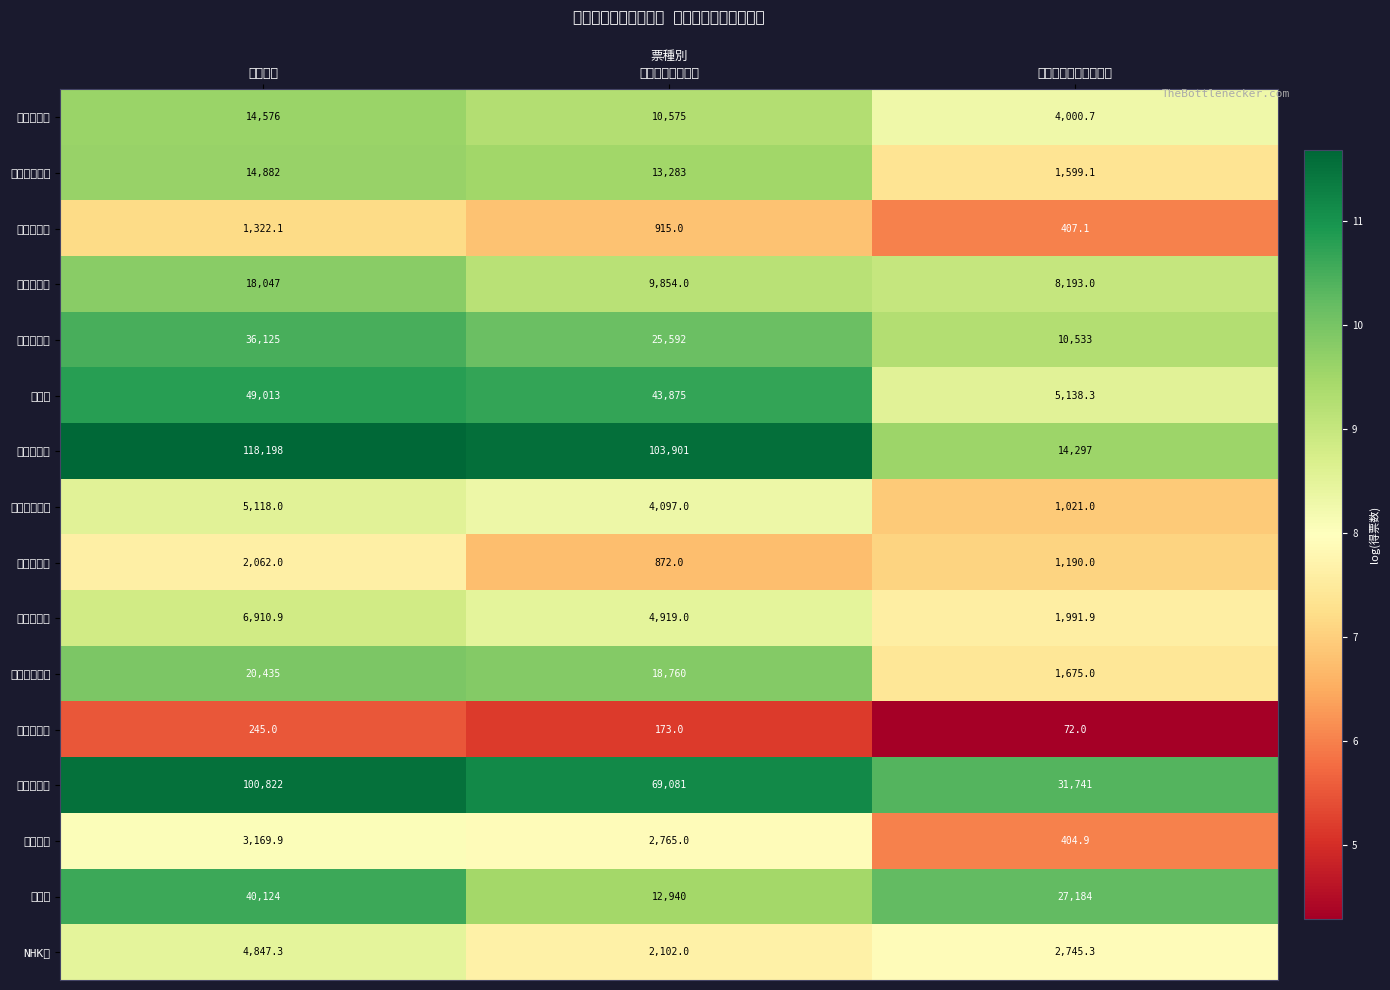

Which series has the largest total across all categories?

国民民主党